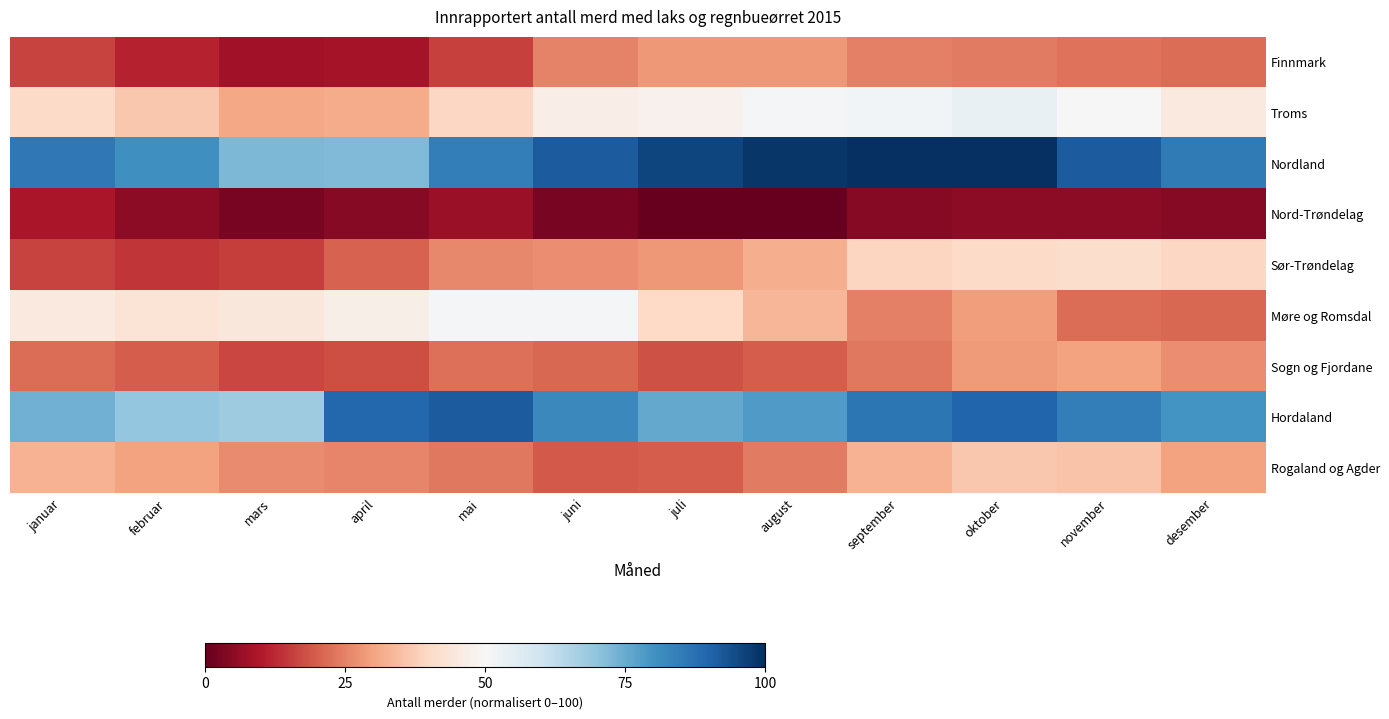

What is the maximum value shown in the chart?

100.0